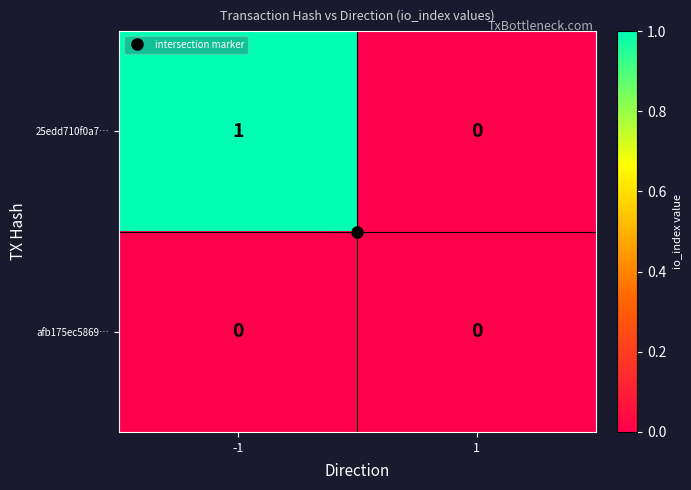

The value of 25edd710f0a7… at -1 is 0. True or false?

False